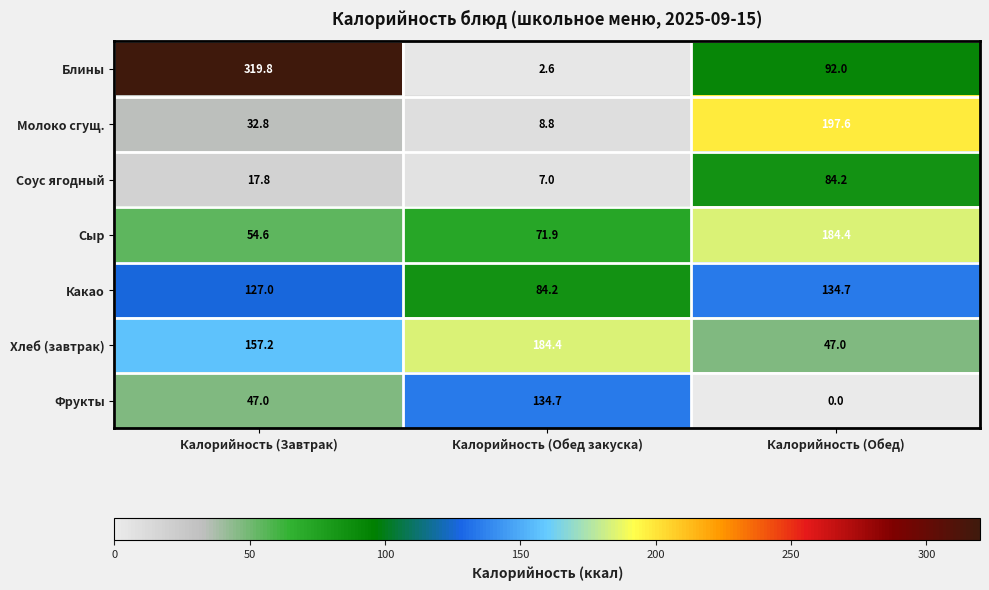

Which series changed the most between Калорийность (Завтрак) and Калорийность (Обед закуска)?

Блины